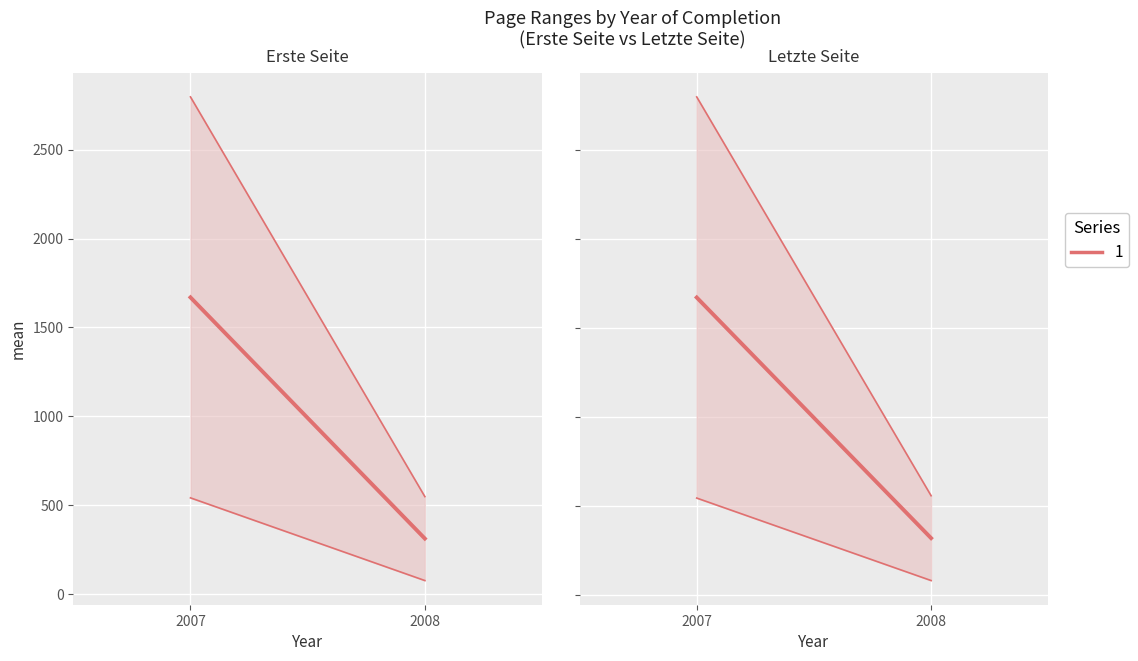

Between 2007 and 2008, which series saw the biggest shift?

Erste Seite